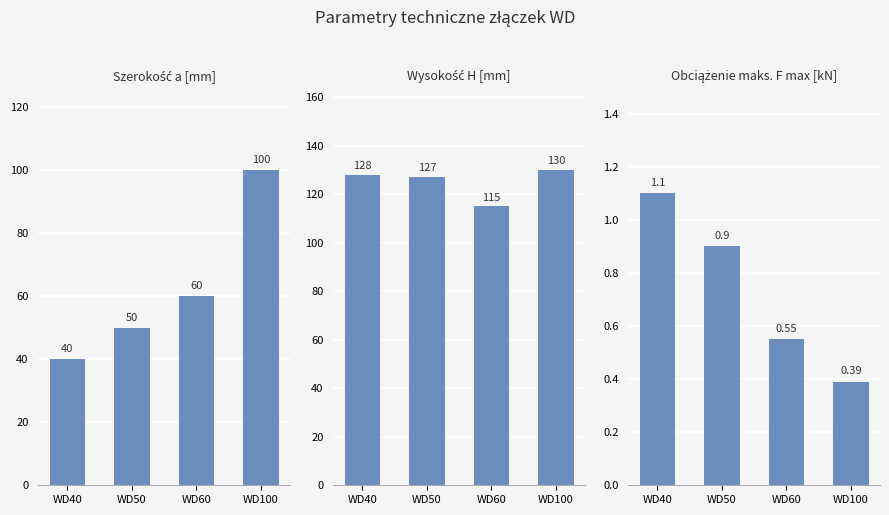

The value of Obciążenie maksymalne F max [kN] at WD40 is 1.9. True or false?

False